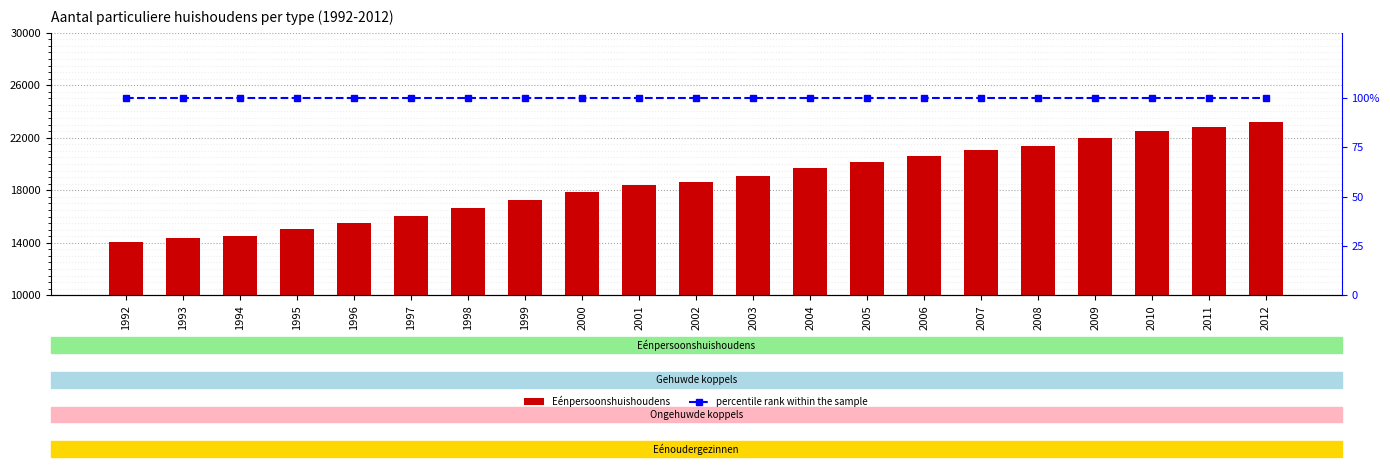

Which series changed the most between 1998 and 1999?

Eénpersoonshuishoudens